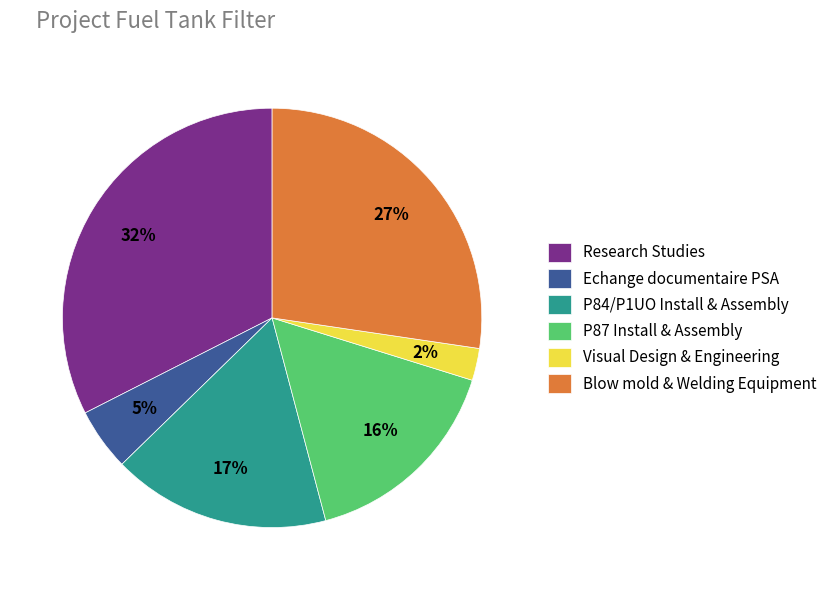

Count the number of slices in the pie.

6